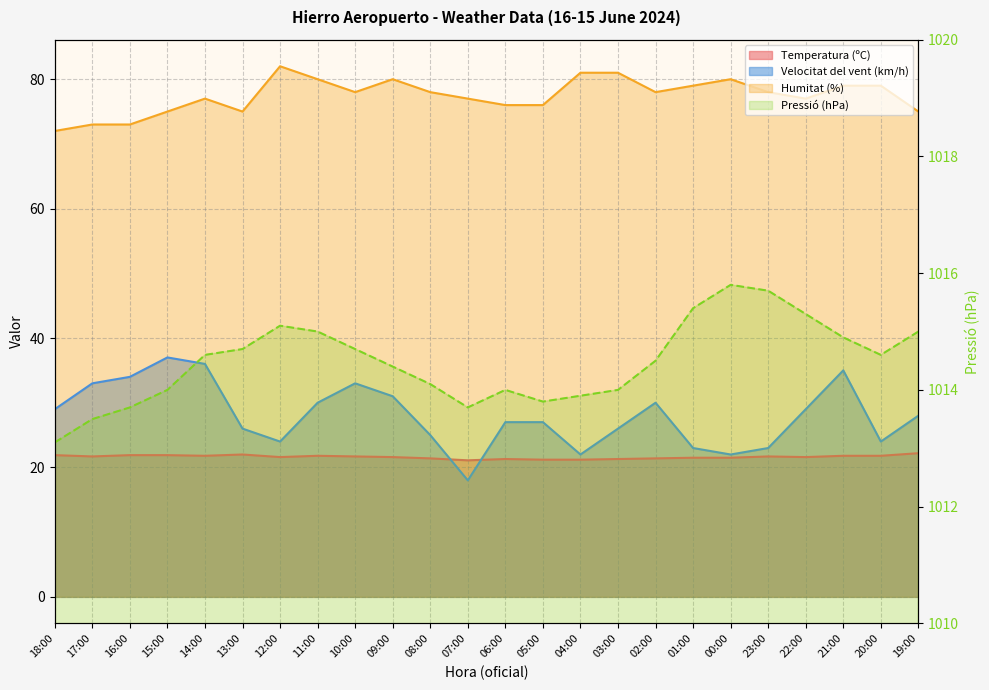

True or false: Humitat (%) has more than 0 points higher than both neighbors.

True